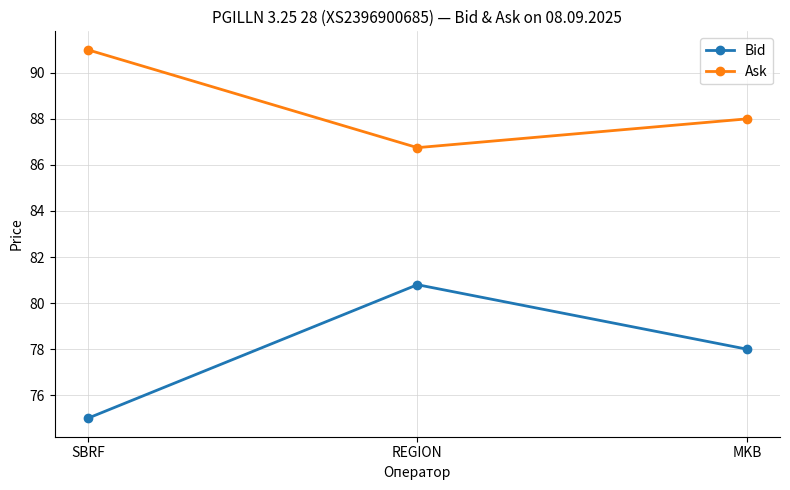

Which series changed the most between REGION and MKB?

Bid